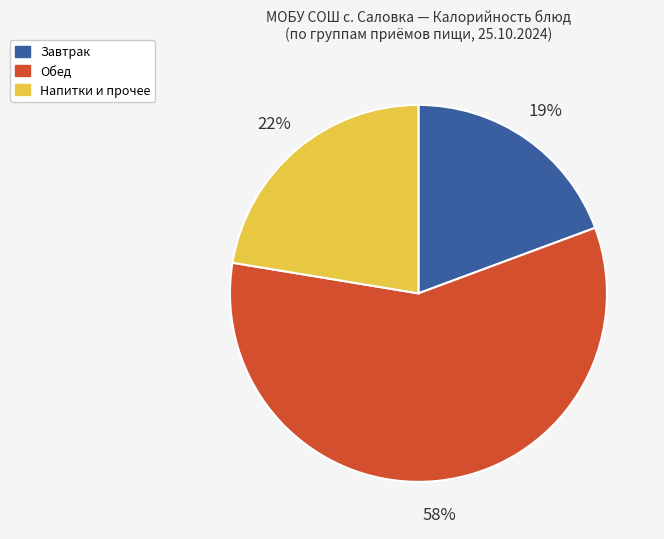

To the nearest percent, what is the difference between the largest and smallest slice percentages?

39%